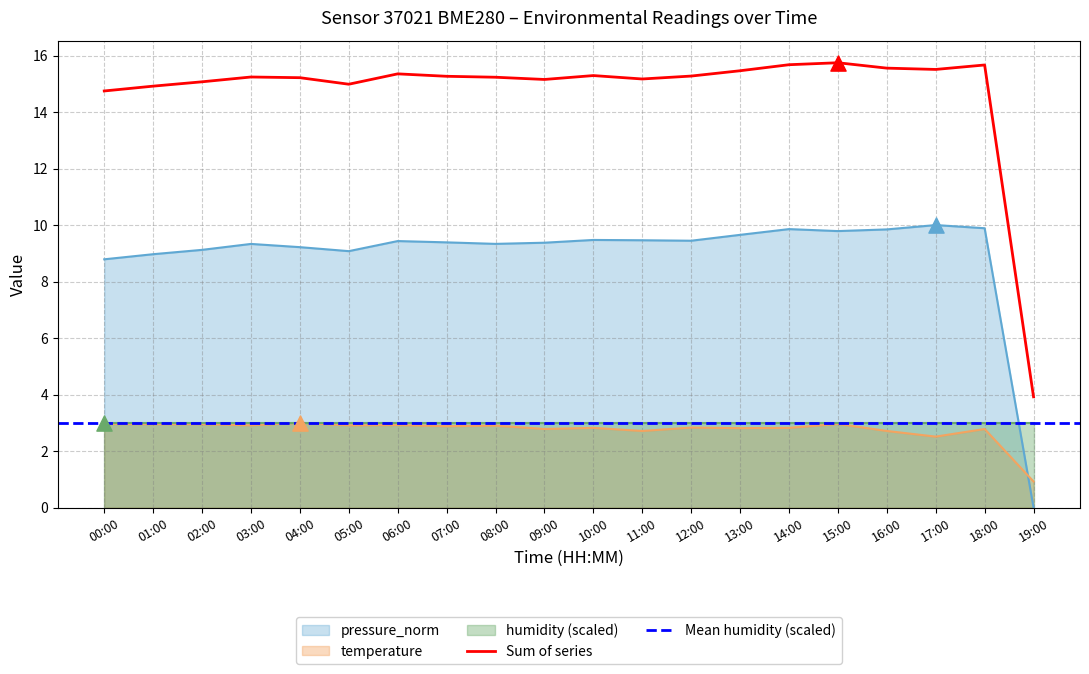

What is the highest value of the Sum of series series?

15.7